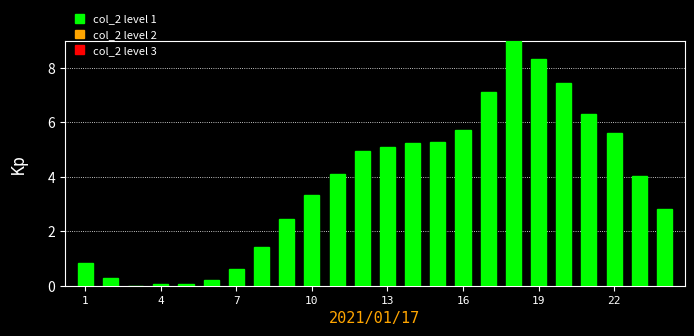

What is the sum of all values?

90.3